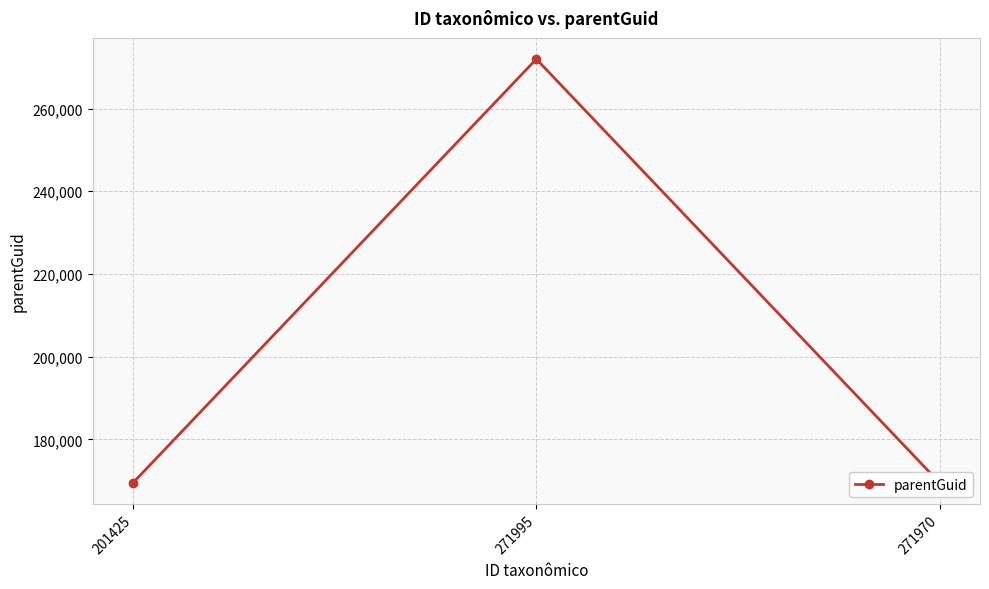

Reading left to right, what are all the values shown in this chart?

169481	271970	169481